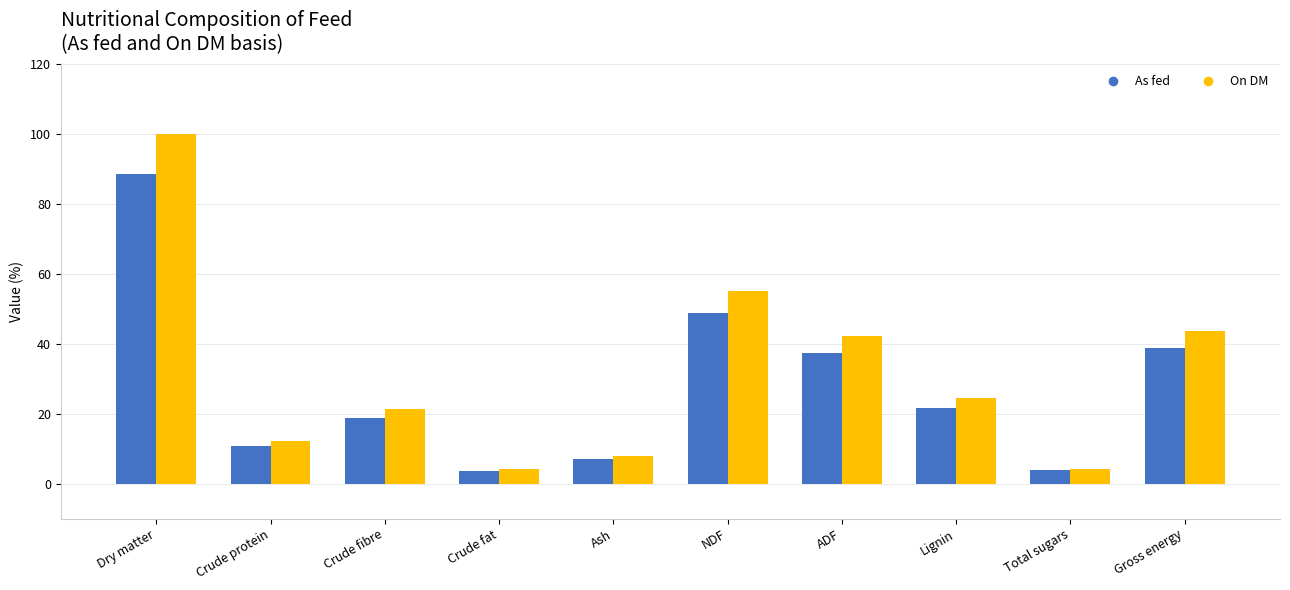

At which label does As fed reach its peak?

Dry matter